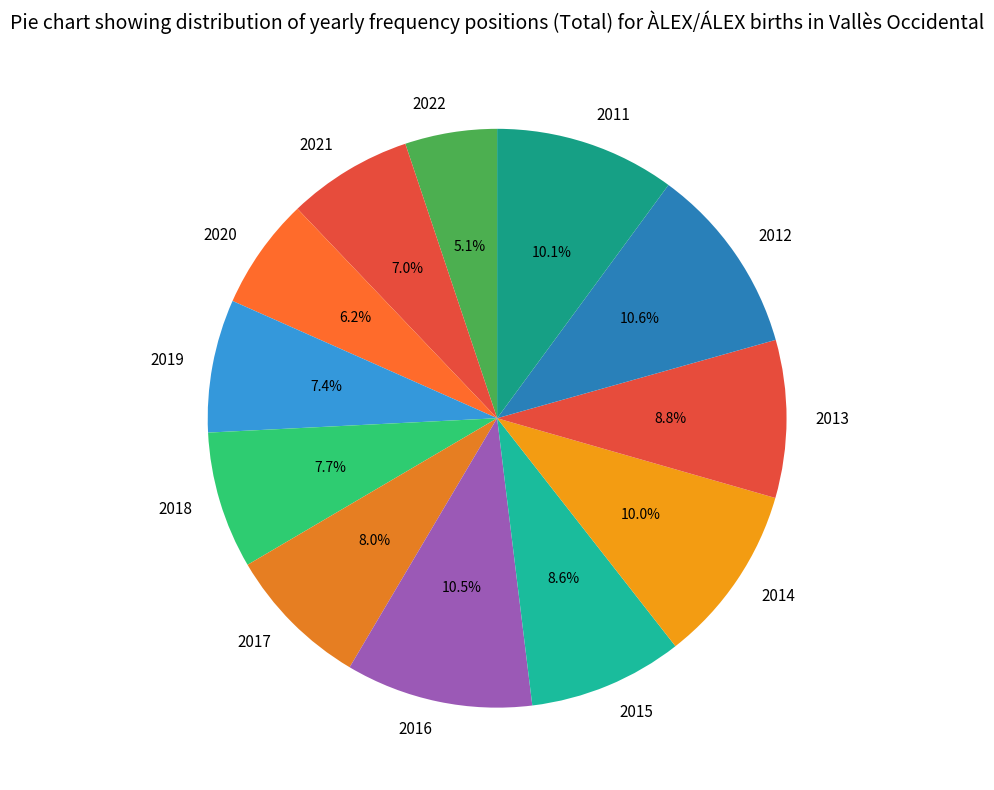

What percentage is the 2018 slice, to the nearest percent?

8%